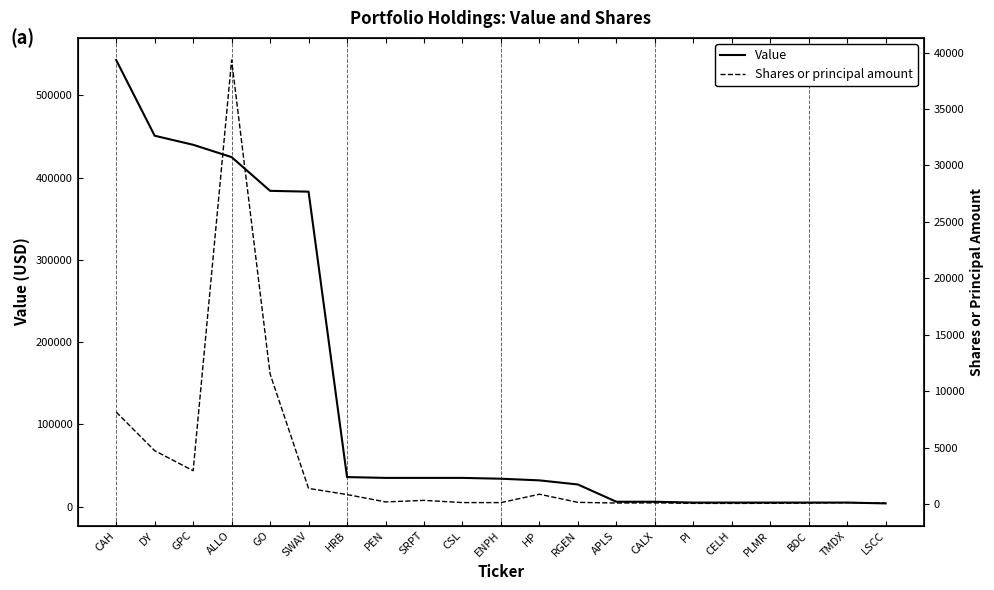

What is the label of the 4th point from the right?

PLMR